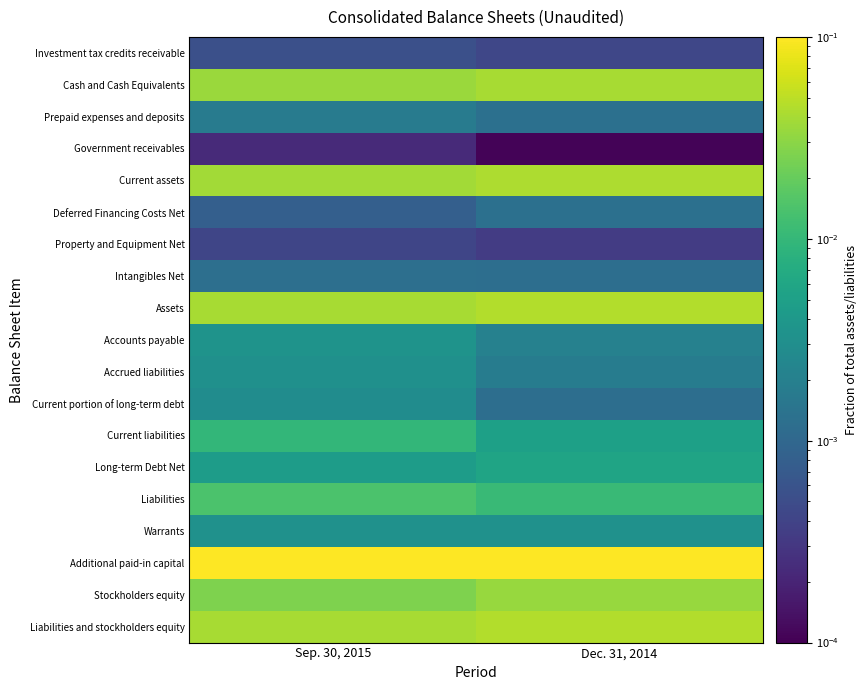

Which series has the largest total across all categories?

Additional paid-in capital